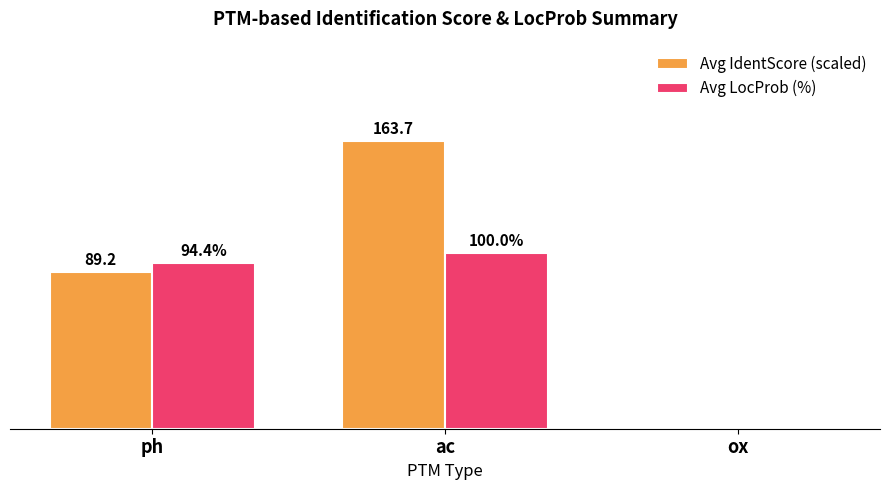

Is the value of Avg IdentScore (scaled) at ox greater than the value of Avg LocProb (%) at ac?

No